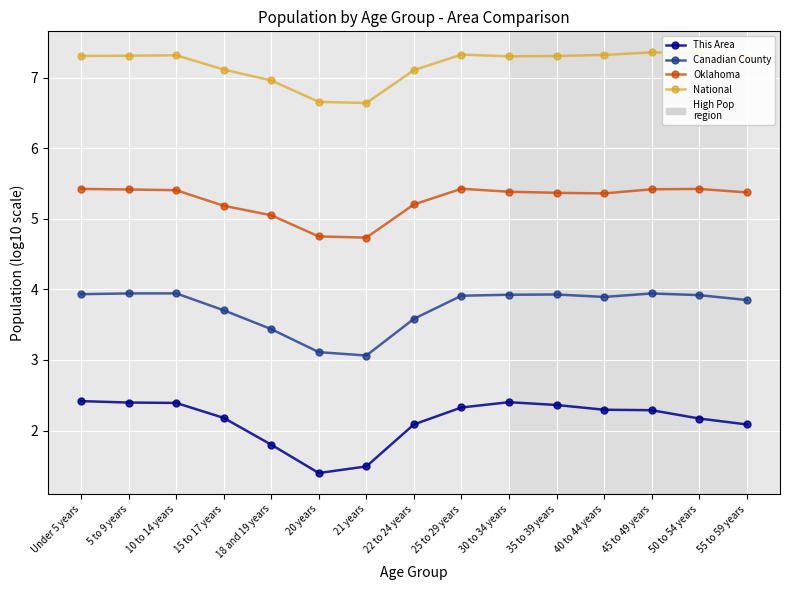

True or false: National and Oklahoma cross at least once.

False